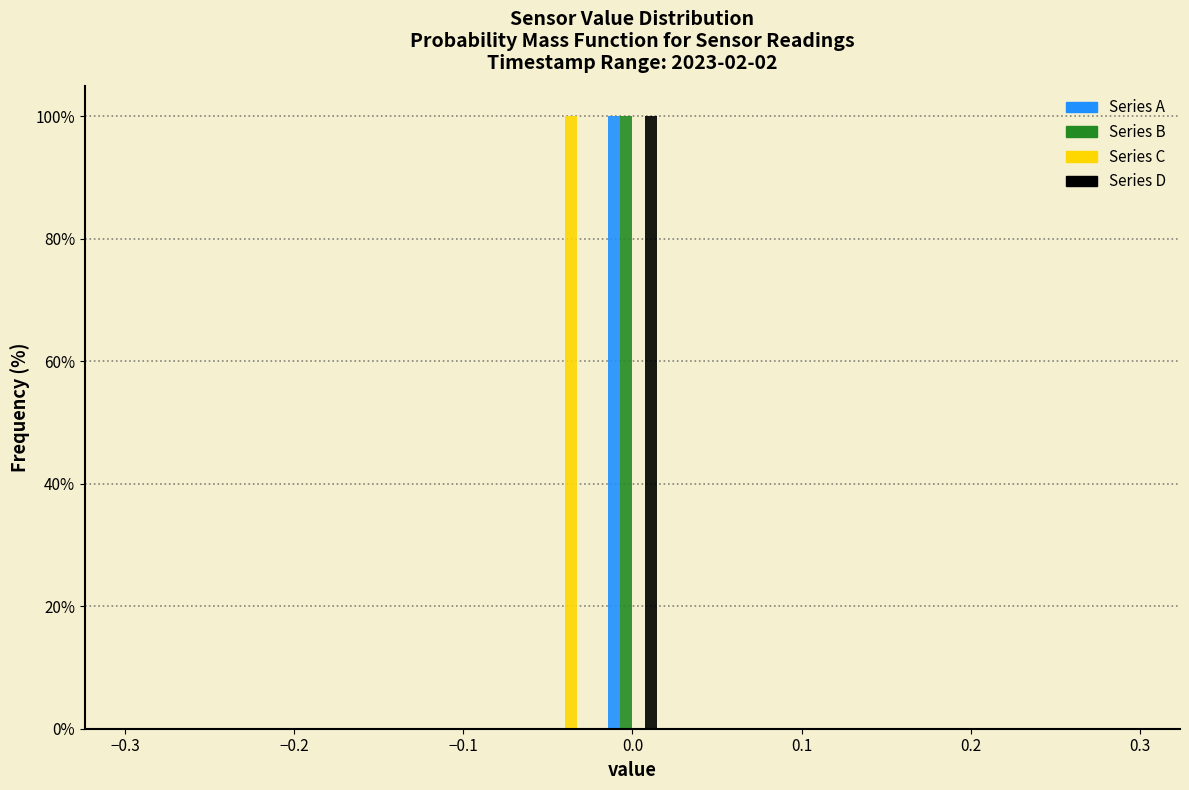

What is the height of the Series B bar covering -0.02 to 0.02 on the x-axis? The values are not printed on the chart, so give them approximately, as read against the axis.

100